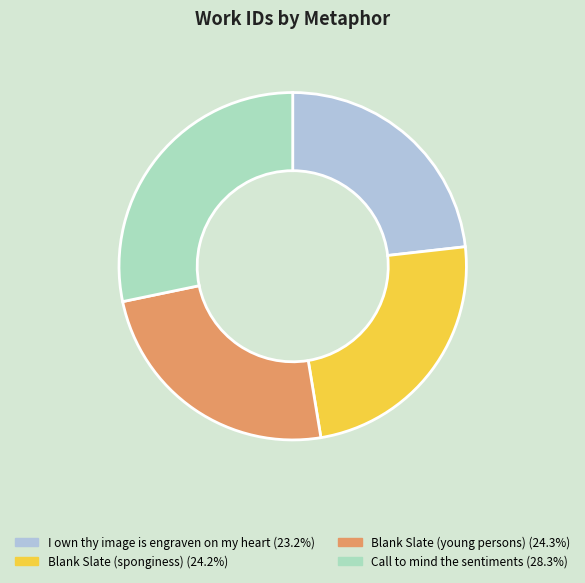

What is the ratio of the value at Blank Slate (sponginess) to the value at Call to mind the sentiments?

0.9